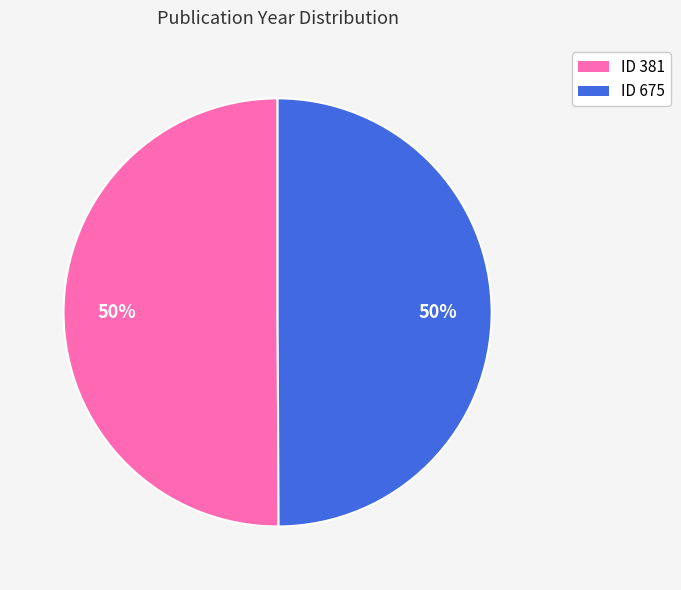

To the nearest percent, what is the average slice percentage?

50%